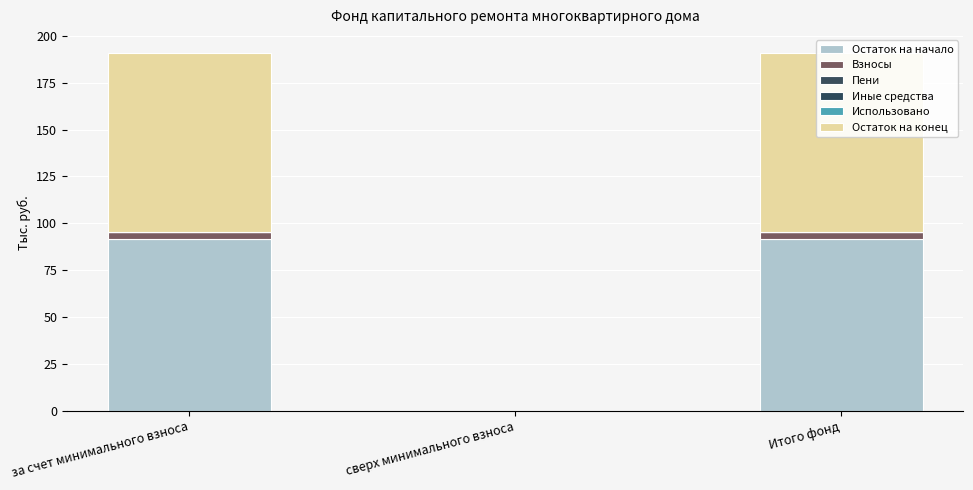

Rank the series by their maximum value, from highest to lowest.

Остаток на конец, Остаток на начало, Взносы, Пени, Иные средства, Использовано